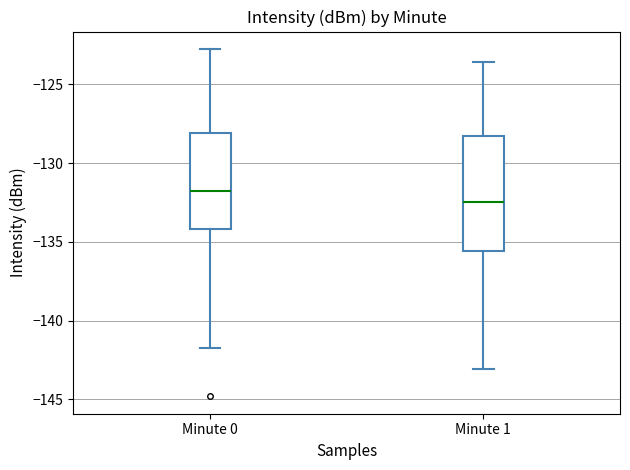

Where is the upper edge of the box for Minute 1 on the y-axis? The values are not printed on the chart, so give them approximately, as read against the axis.

-128.5